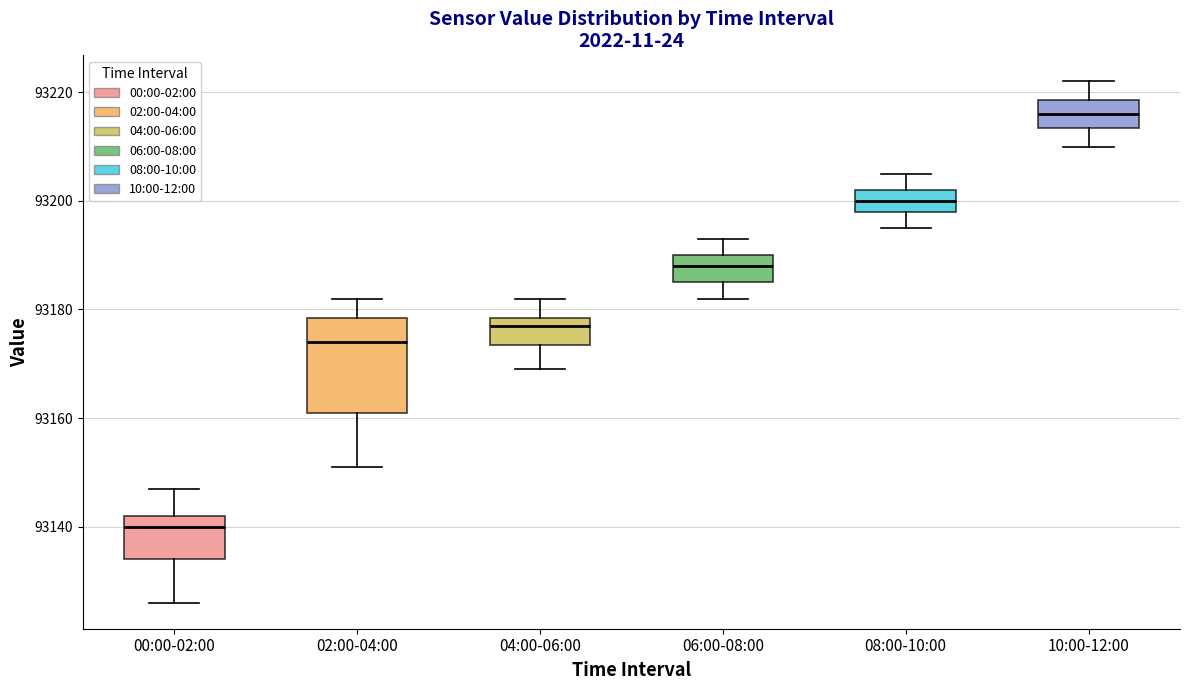

Which box's median line is the lowest?

00:00-02:00